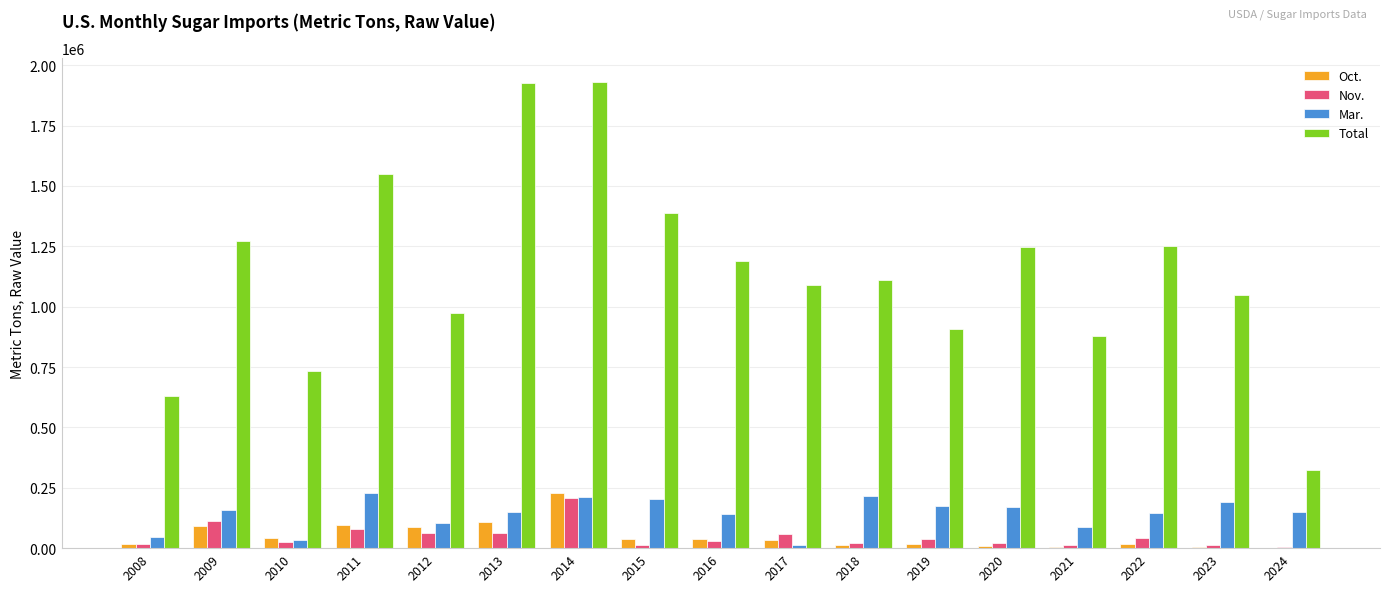

Which series changed the most between 2010 and 2020?

Total